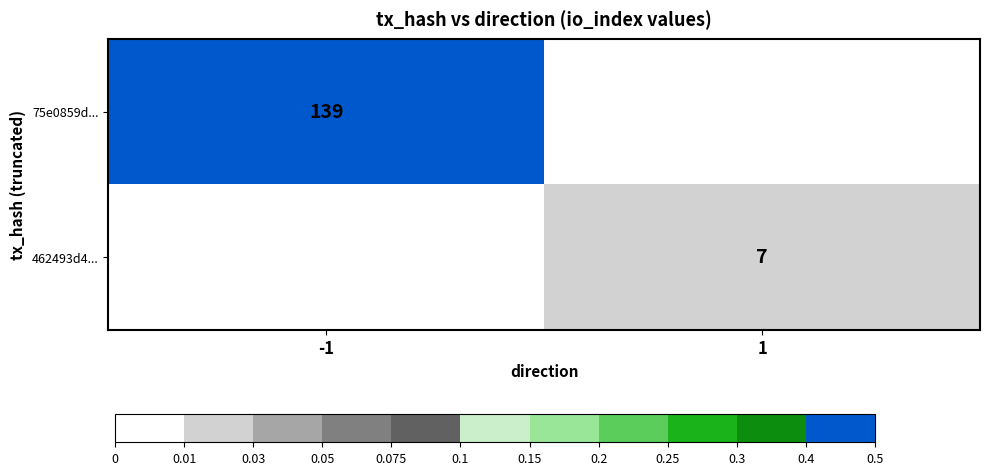

The value of 75e0859d... at -1 is 245. True or false?

False